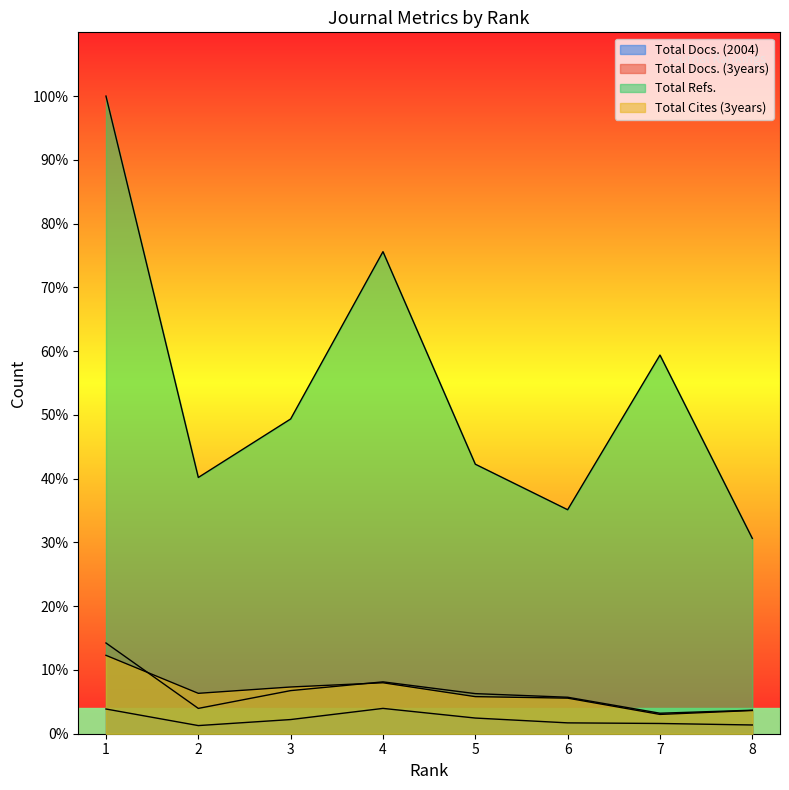

Which series has the largest total across all categories?

Total Refs.